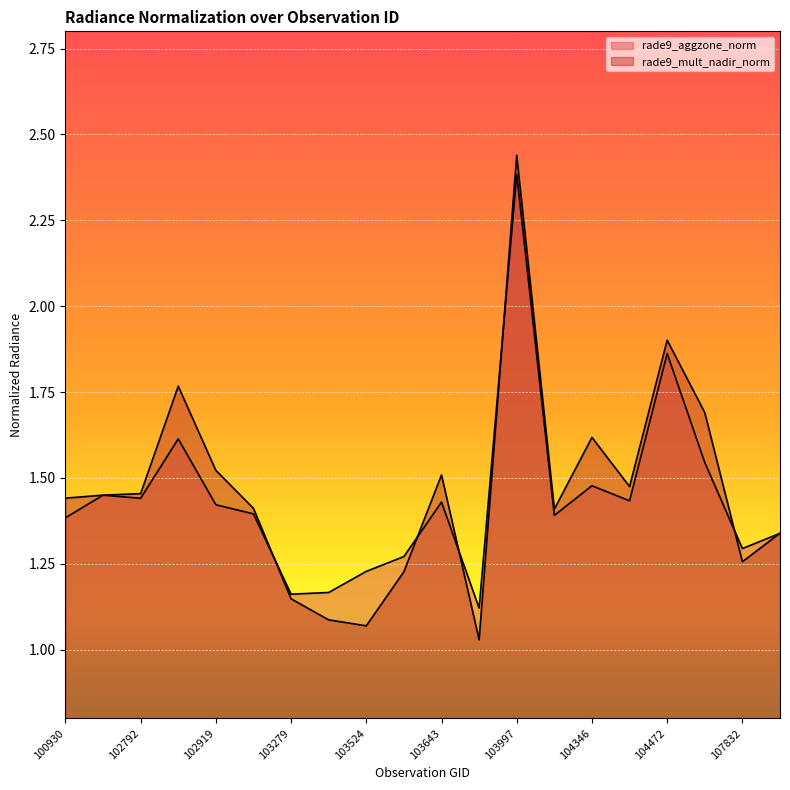

The value of rade9_aggzone_norm at 103643 is 1.4. True or false?

True